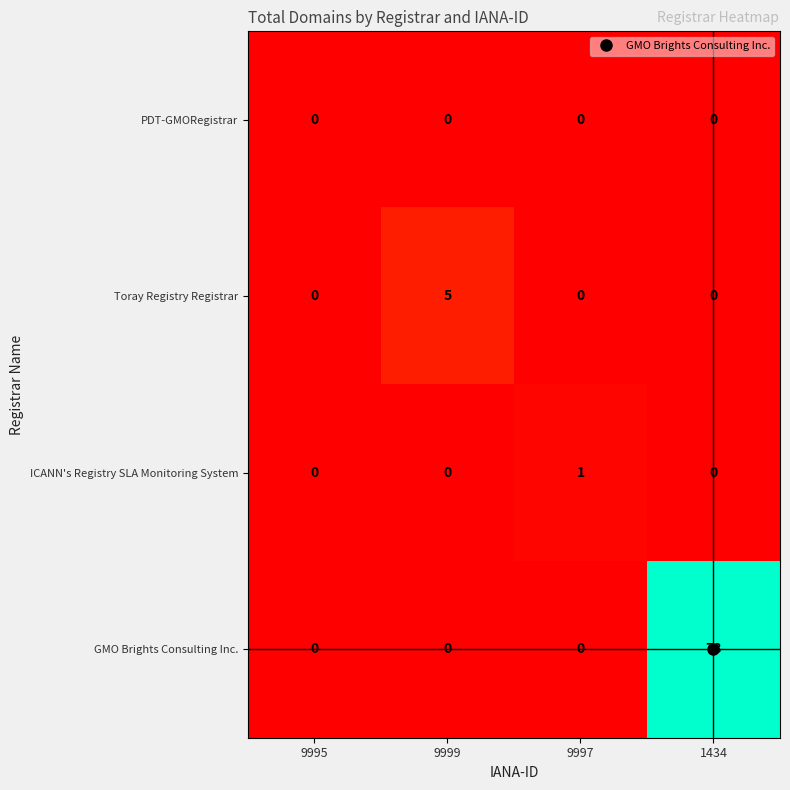

Between 9997 and 1434, which series saw the biggest shift?

GMO Brights Consulting Inc.